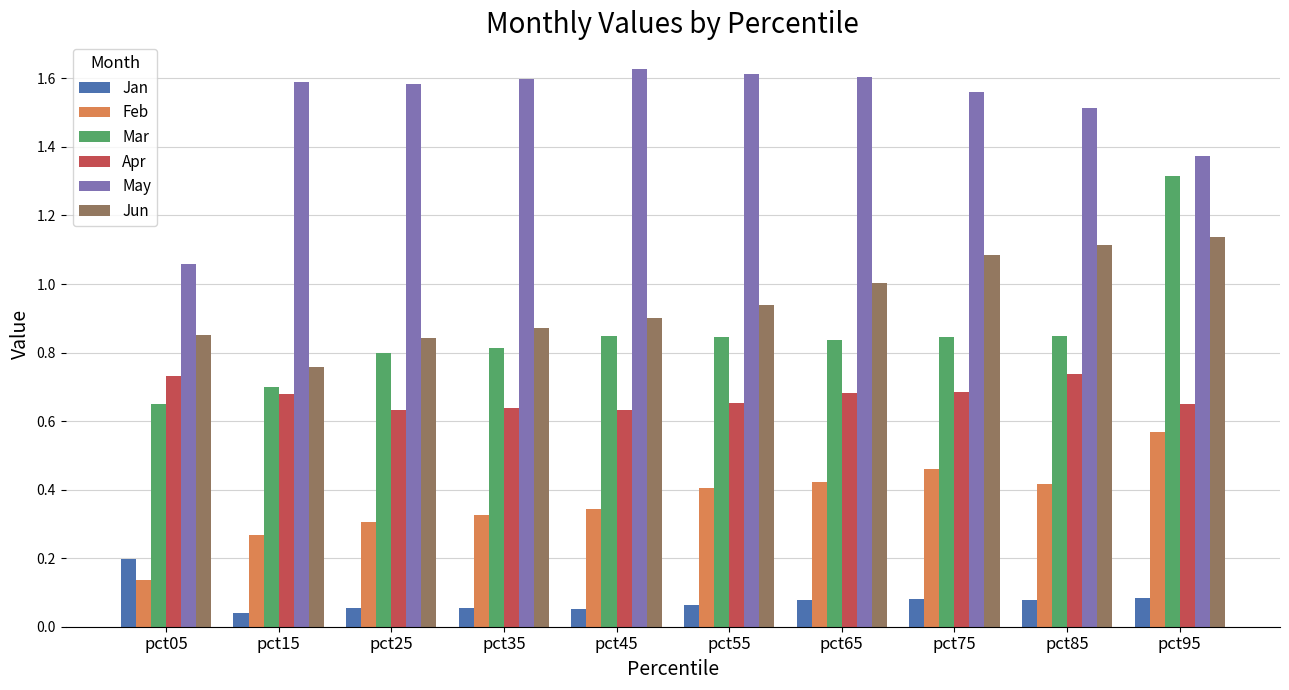

At pct95, list the series in order from smallest to largest.

Jan, Feb, Apr, Jun, Mar, May